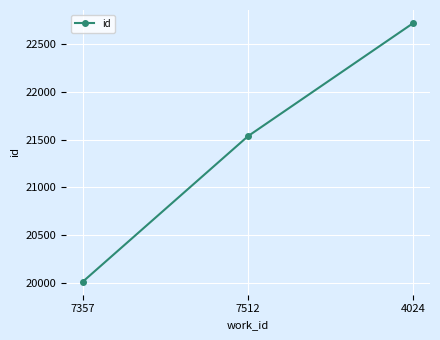

What is the difference between the maximum and minimum values?

2708